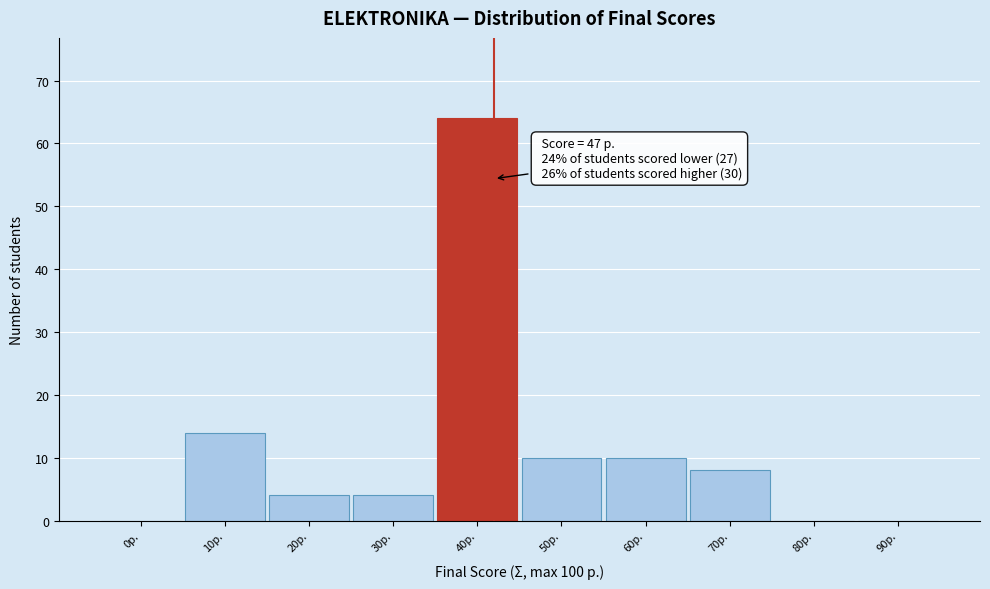

Reading left to right, extract all data points from this chart.

0p.=0	10p.=14	20p.=4	30p.=4	40p.=64	50p.=10	60p.=10	70p.=8	80p.=0	90p.=0